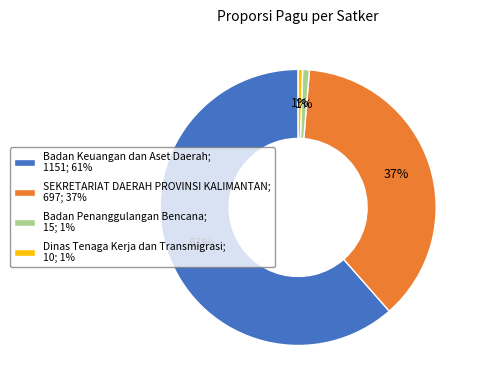

To the nearest percent, what is the average slice percentage?

25%